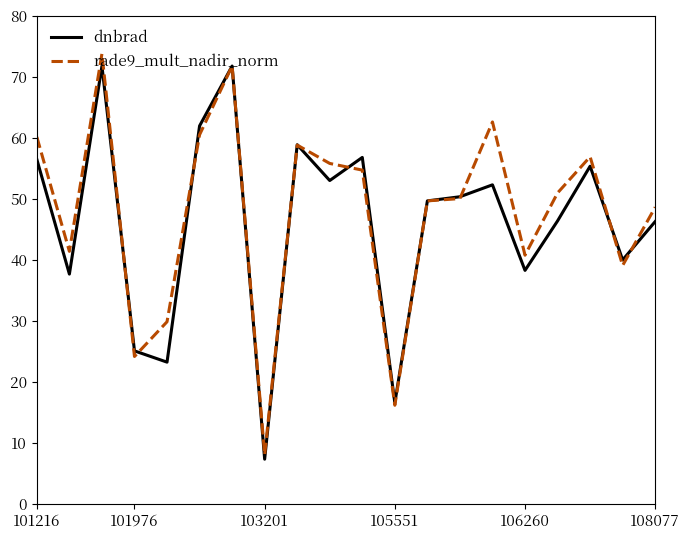

In rade9_mult_nadir_norm, how many points are higher than both neighbors (excluding endpoints)?

5